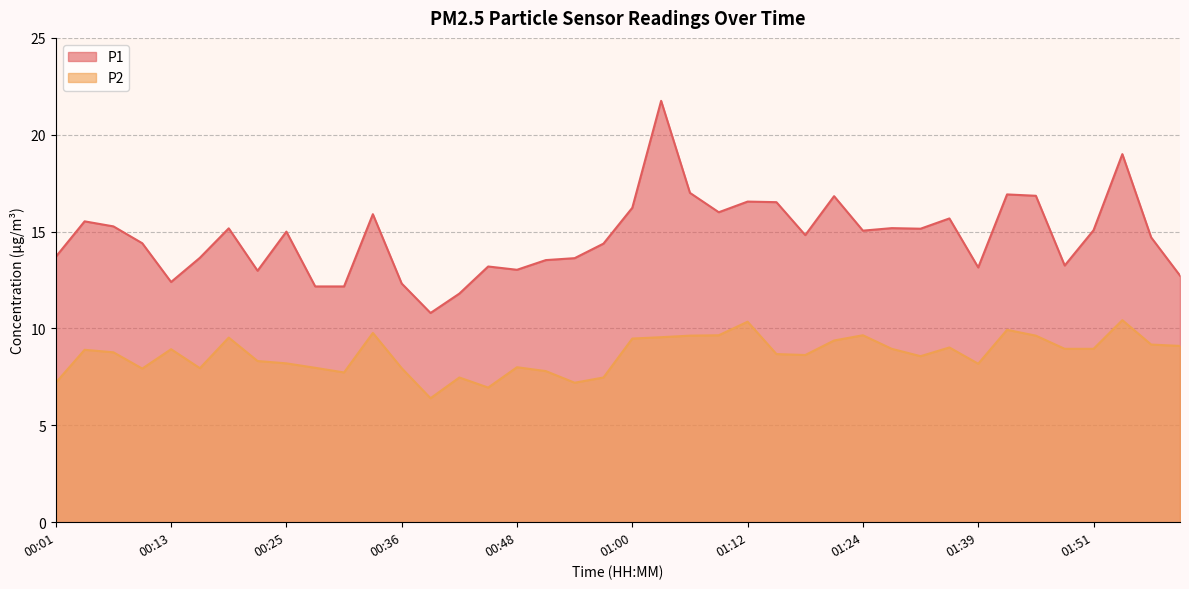

Reading left to right, what are all the values shown in this chart?

P1: 13.7	15.5	15.3	14.4	12.4	13.7	15.2	13.0	15.0	12.2	12.2	15.9	12.3	10.8	11.8	13.2	13.0	13.5	13.6	14.4	16.2	21.8	17.0	16.0	16.6	16.5	14.8	16.8	15.1	15.2	15.2	15.7	13.2	16.9	16.9	13.2	15.1	19.0	14.7	12.7
P2: 7.2	8.9	8.8	7.9	8.9	8.0	9.5	8.3	8.2	8.0	7.7	9.8	8.0	6.4	7.5	7.0	8.0	7.8	7.2	7.5	9.5	9.6	9.6	9.7	10.3	8.7	8.6	9.4	9.7	8.9	8.6	9.0	8.2	9.9	9.6	8.9	8.9	10.4	9.2	9.1